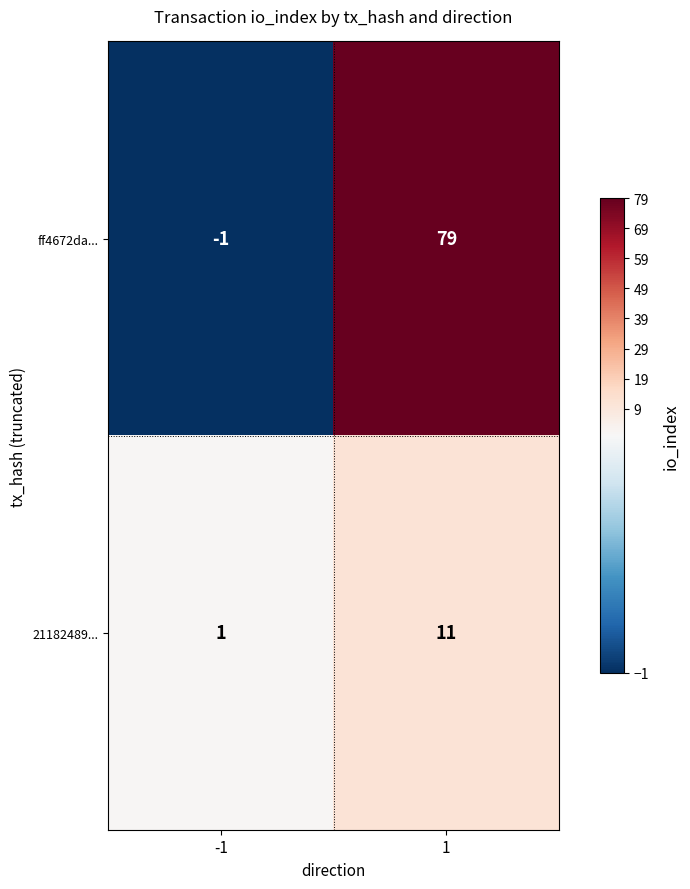

What is the maximum value for 21182489...?

11